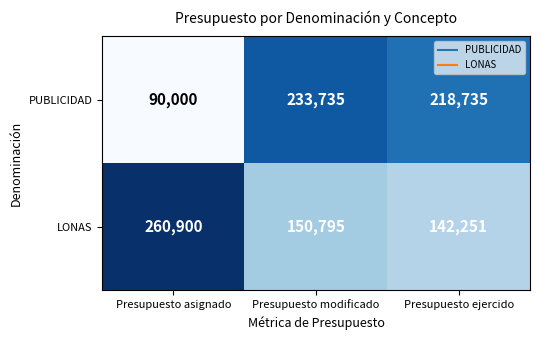

What is the approximate value of PUBLICIDAD at Presupuesto modificado, to the nearest 50?

233750